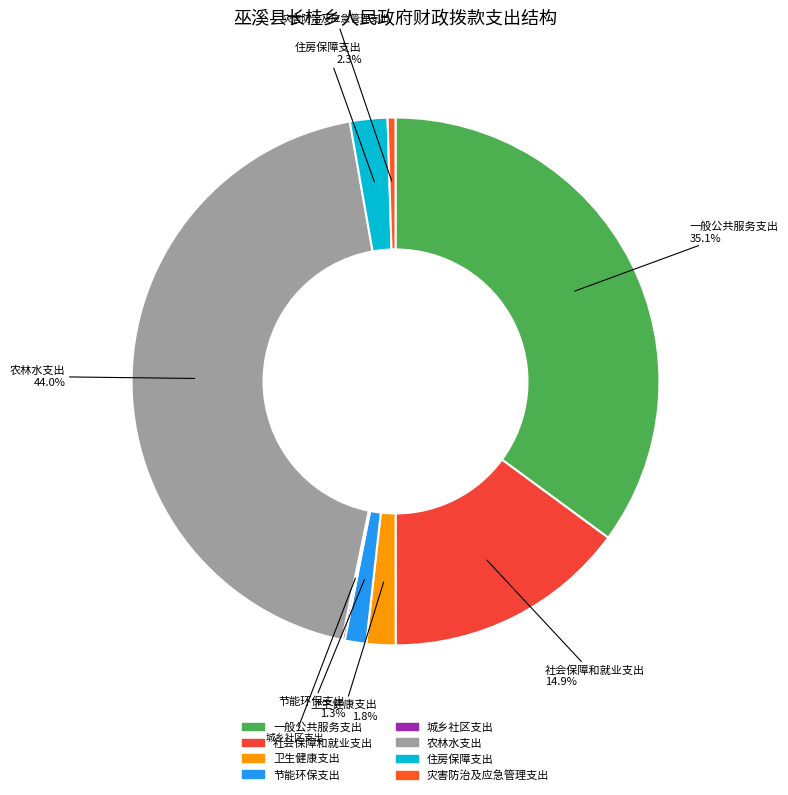

Is there any slice that represents more than half of the pie?

No